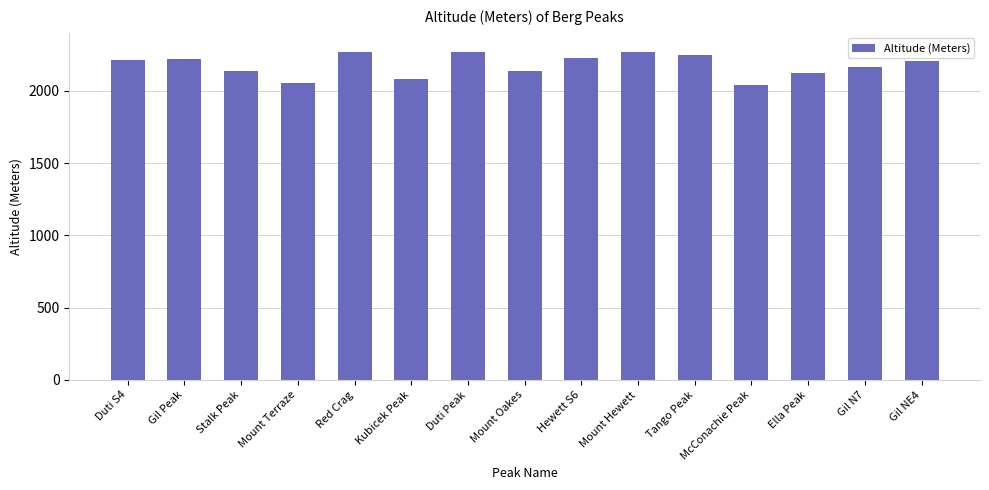

Is it true that the value at Gil N7 is 2161?

True